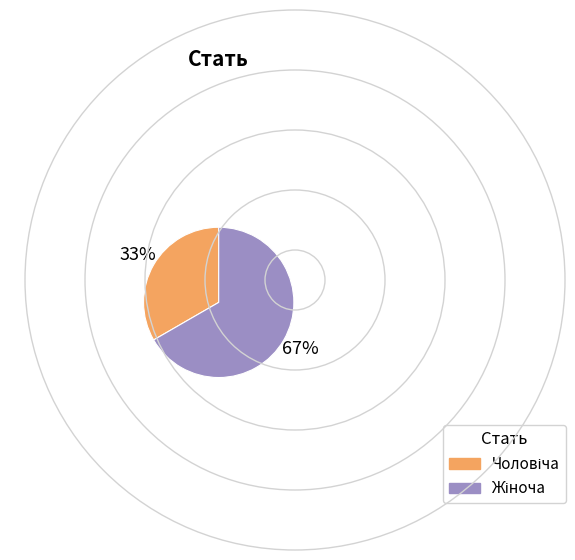

Does any single category account for the majority?

Yes